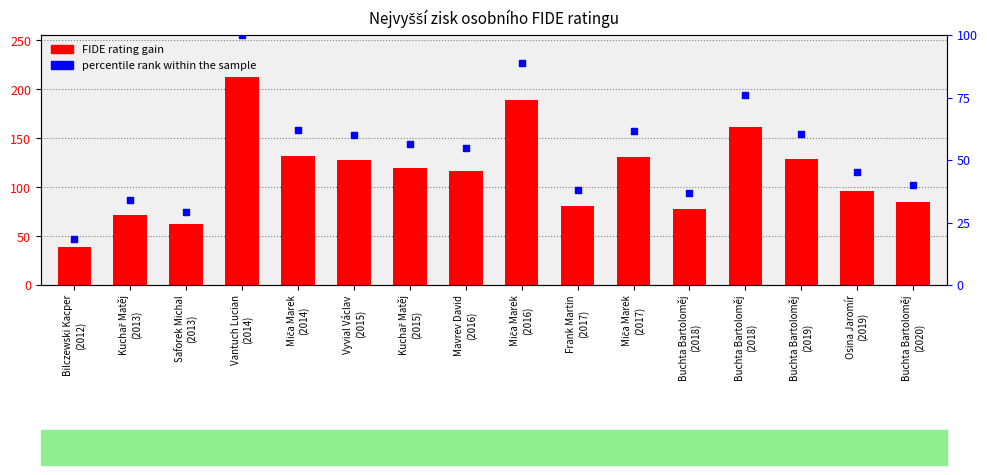

Is the value of FIDE rating gain at Buchta Bartoloměj
(2018) greater than the value of percentile rank within sample at Miča Marek
(2017)?

Yes